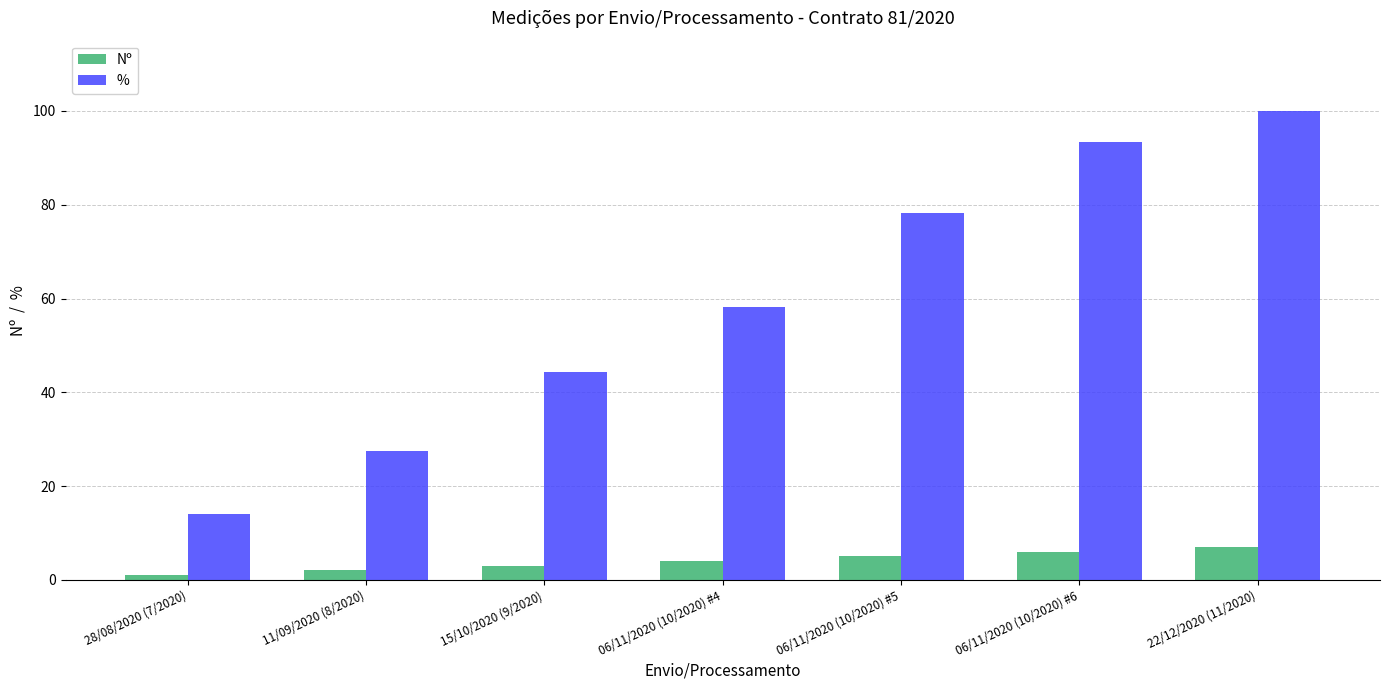

Which category has the lowest value across all series?

28/08/2020 (7/2020)